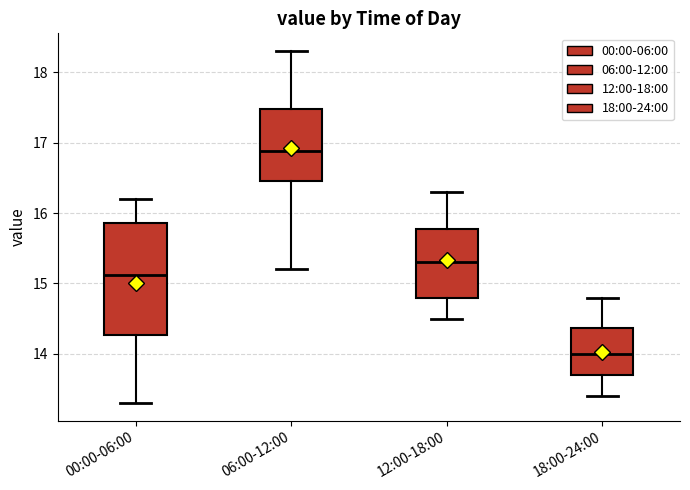

Which box has the lowest median line?

18:00-24:00